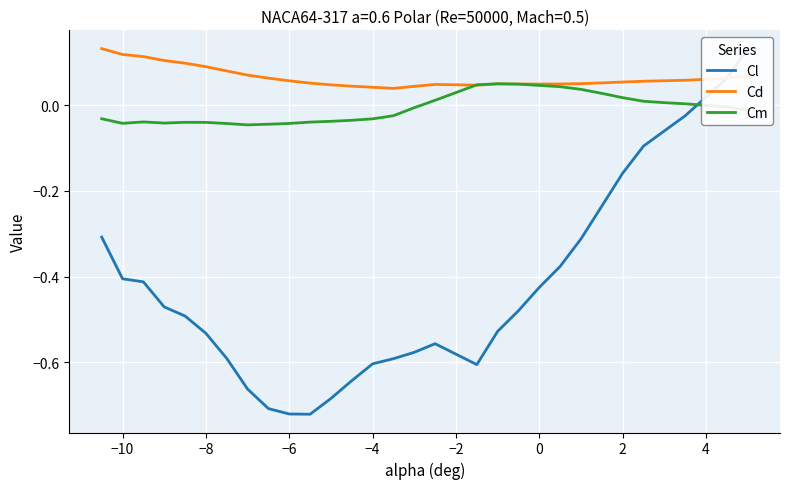

Rank the series by their maximum value, from lowest to highest.

Cm, Cl, Cd